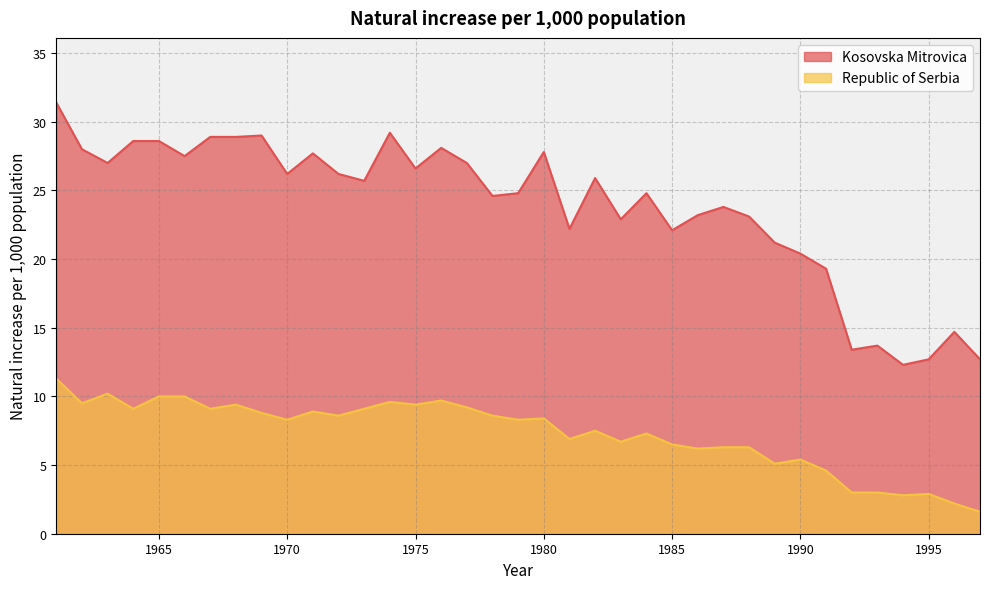

The value of Kosovska Mitrovica at 1980 is 15.6. True or false?

False